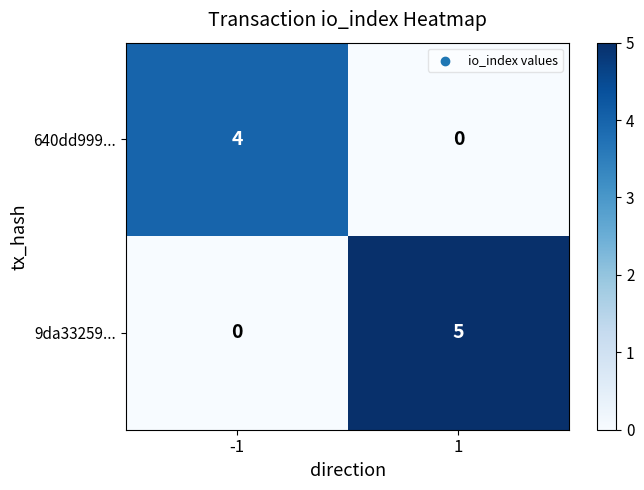

Reading left to right, transcribe all the data shown in this chart.

640dd999...: 4	0
9da33259...: 0	5